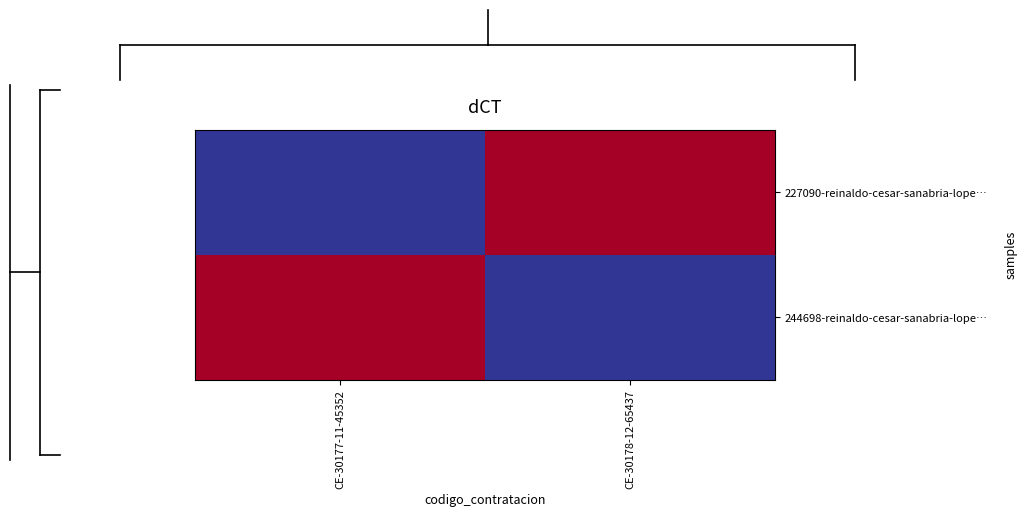

What is the total value across all series at CE-30178-12-65437?

1.0